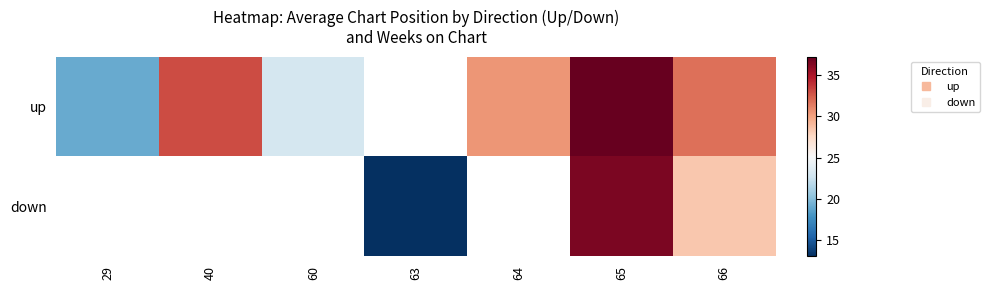

Between 60 and 66, which is larger?

66